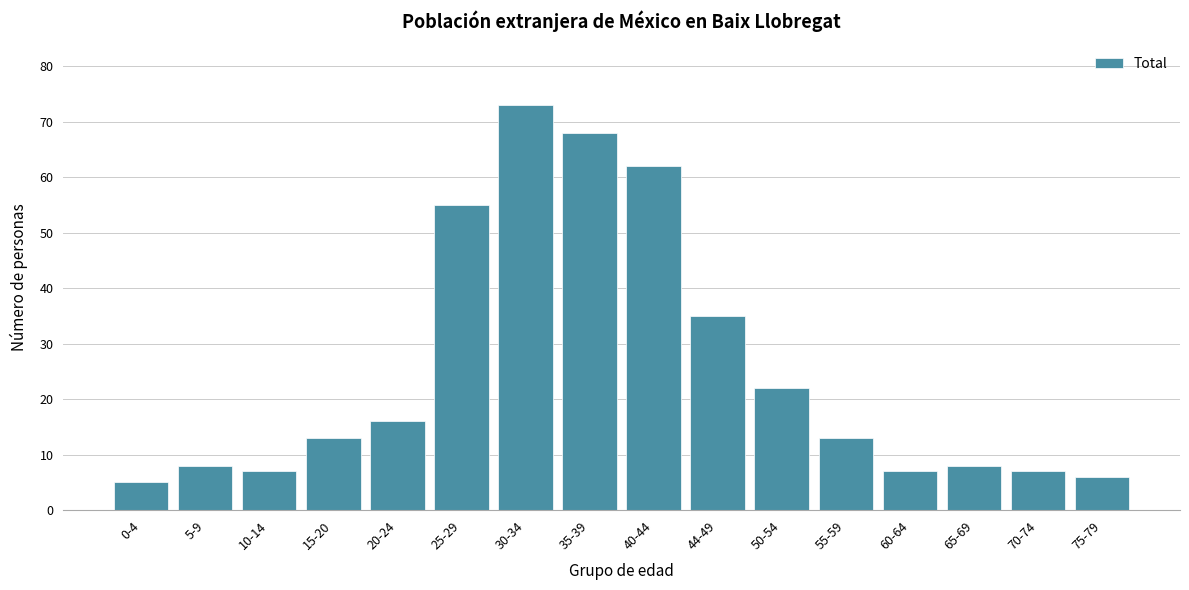

Reading right to left, what are all the values shown in this chart?

75-79=6	70-74=7	65-69=8	60-64=7	55-59=13	50-54=22	44-49=35	40-44=62	35-39=68	30-34=73	25-29=55	20-24=16	15-20=13	10-14=7	5-9=8	0-4=5